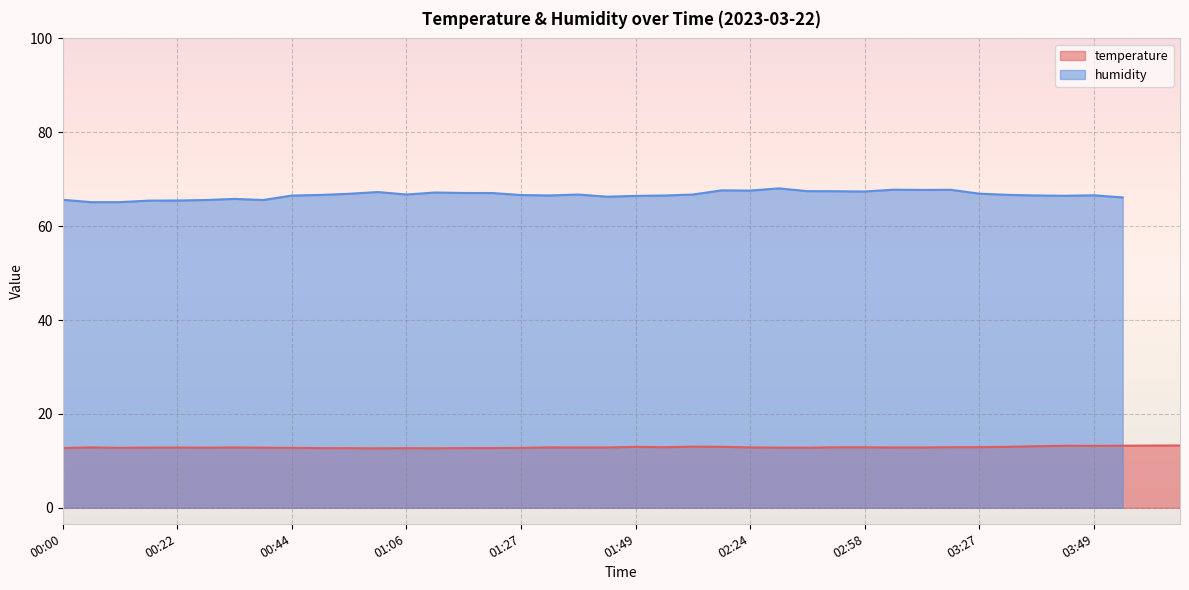

What value does the data have at 00:49?

12.7